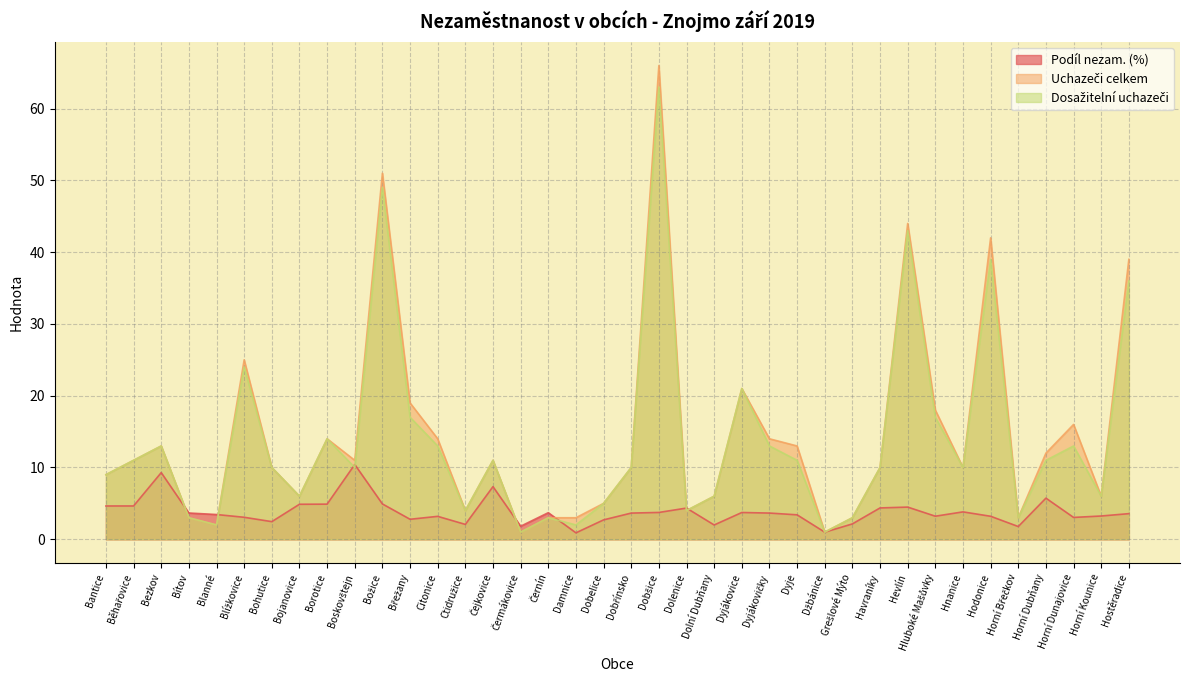

Between which two adjacent categories do Dosažitelní uchazeči and Podíl nezam. (%) first intersect?

Bezkov and Bítov